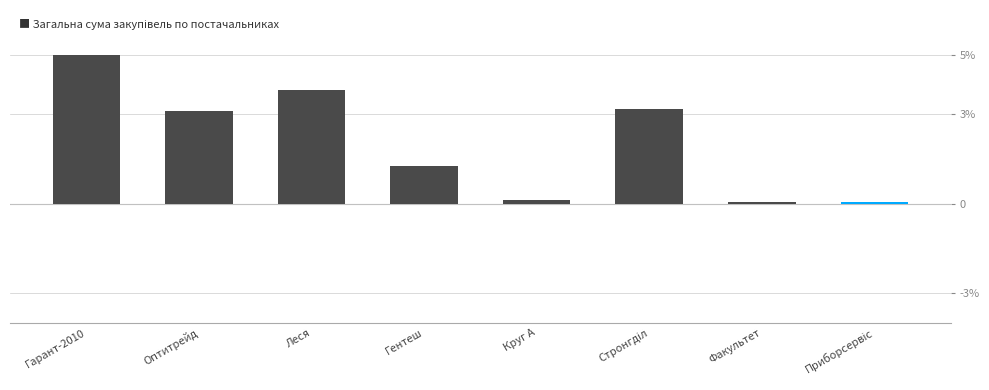

What position from the right is Стронгділ?

3